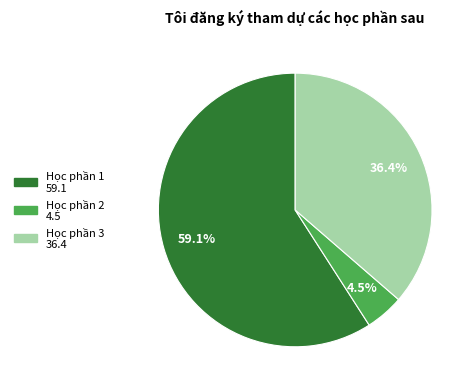

Is there a majority slice in this chart?

Yes